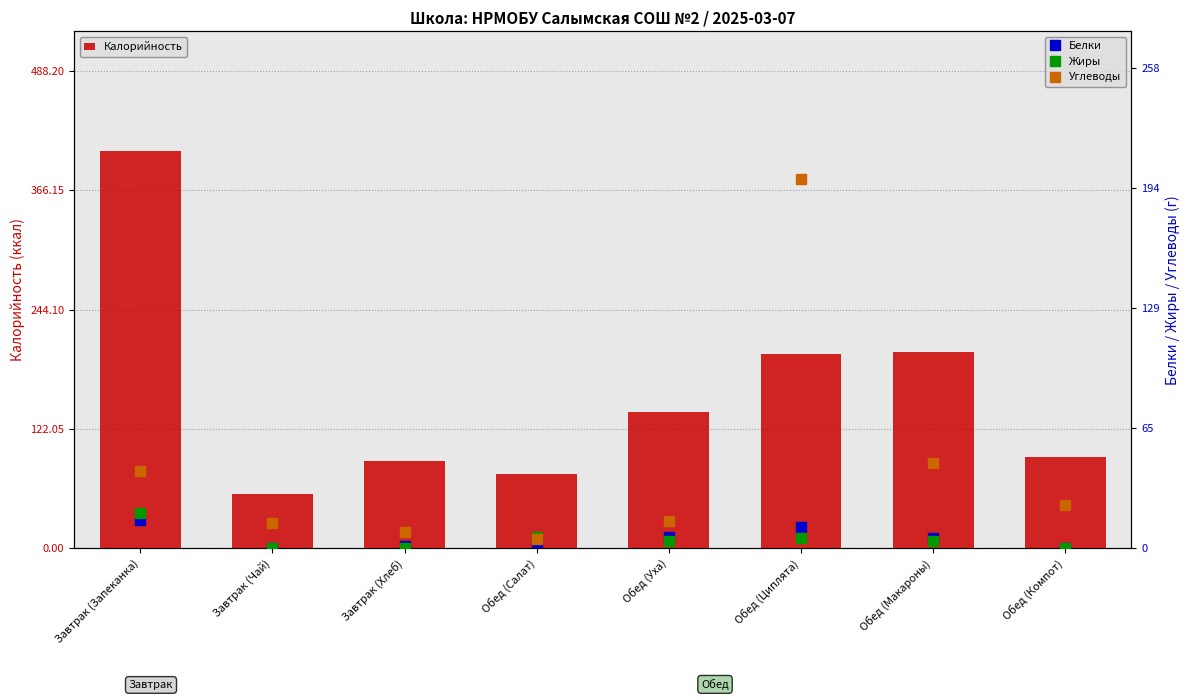

What is the difference between the maximum and minimum values in the Белки series?

15.0